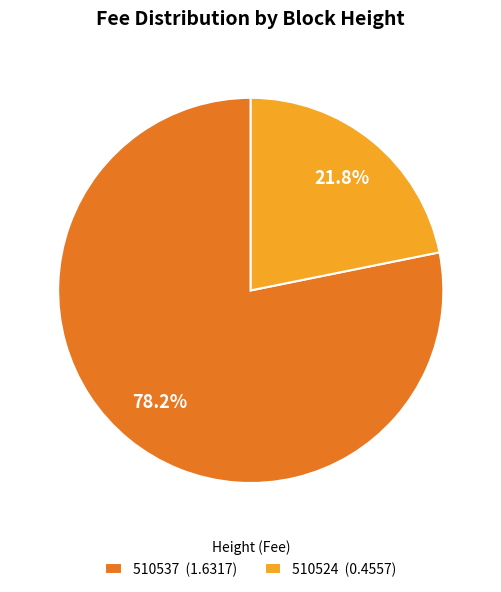

Do 510537 and 510524 together represent more than half of the pie?

Yes